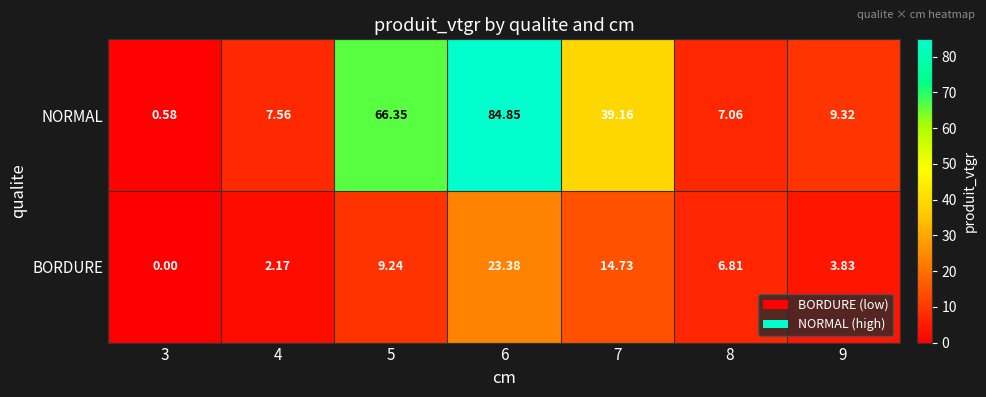

Which series has the widest spread of values?

NORMAL